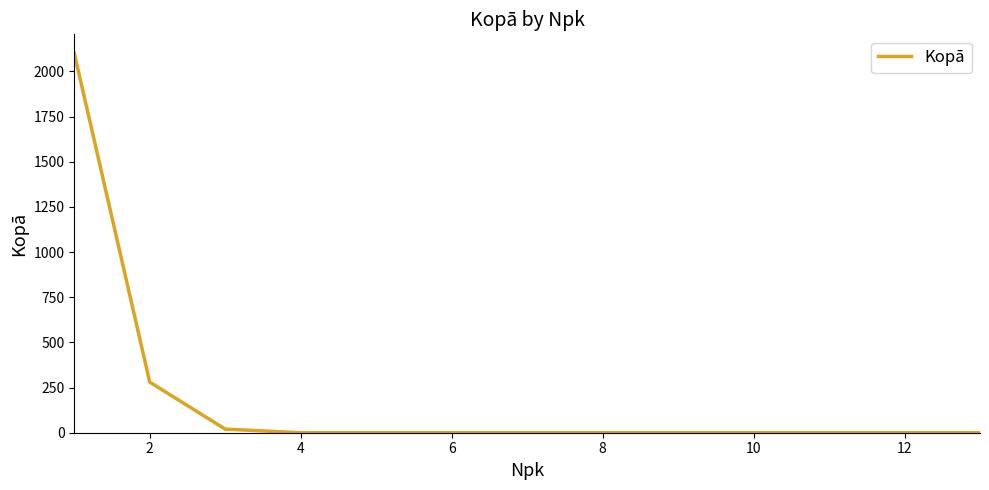

What is the difference between the maximum and minimum values?

2100